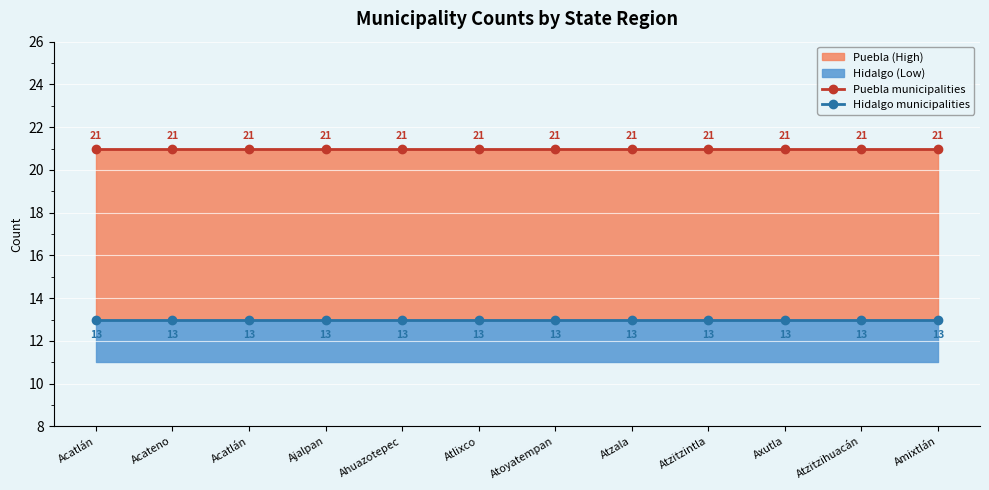

What is the approximate value of Puebla municipalities at Atlixco?

21